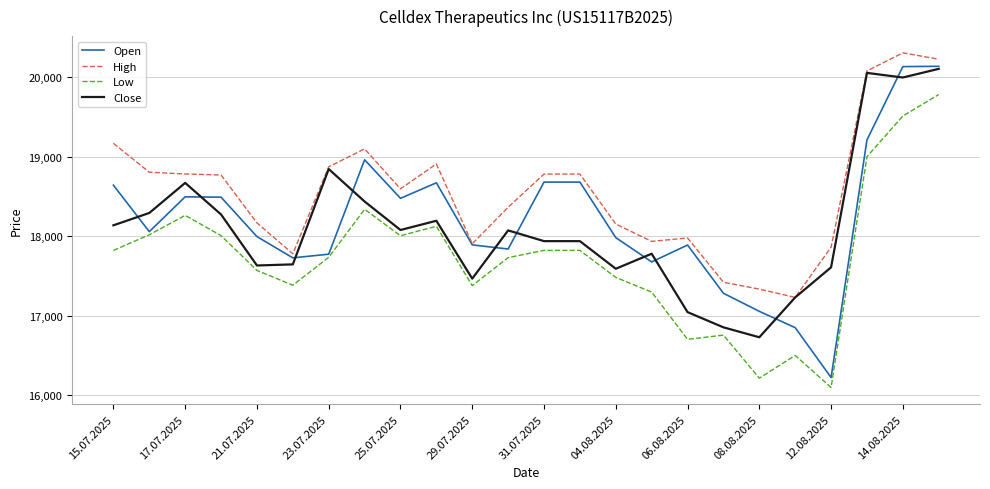

What is the maximum value for Open?

20136